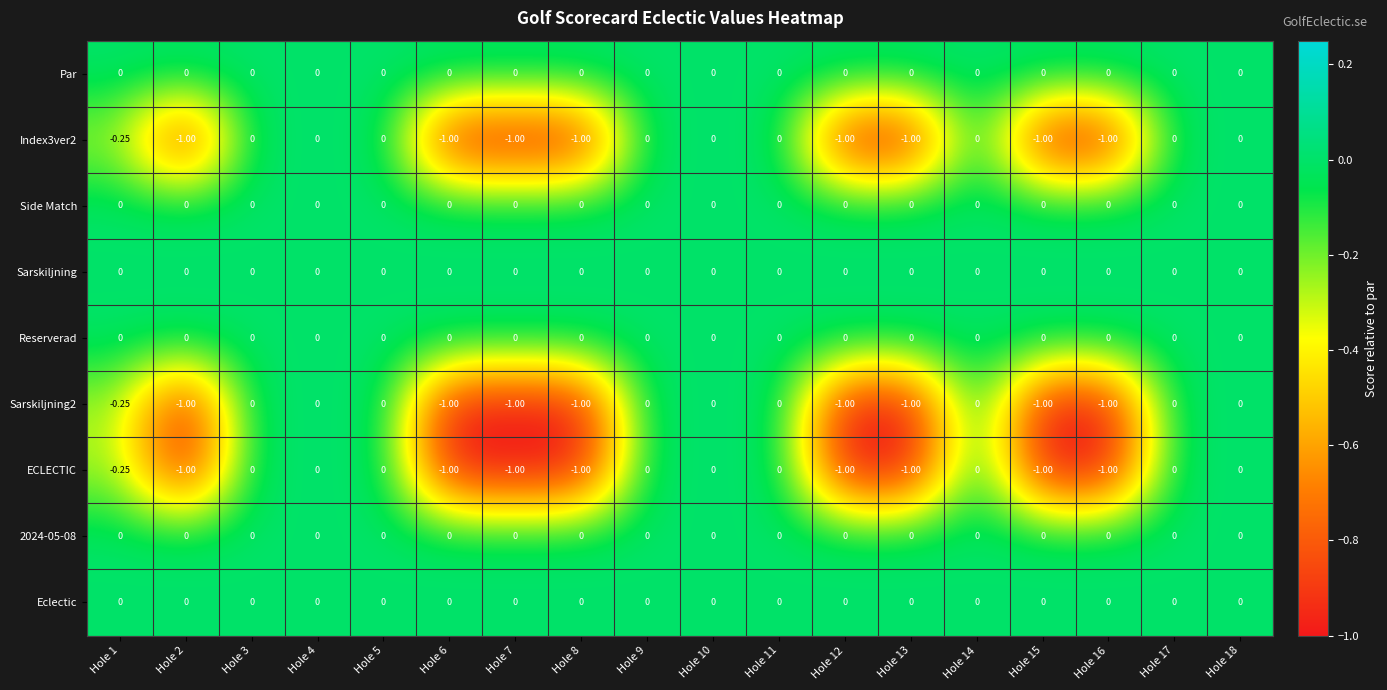

How many data points in ECLECTIC are less than 0?

9